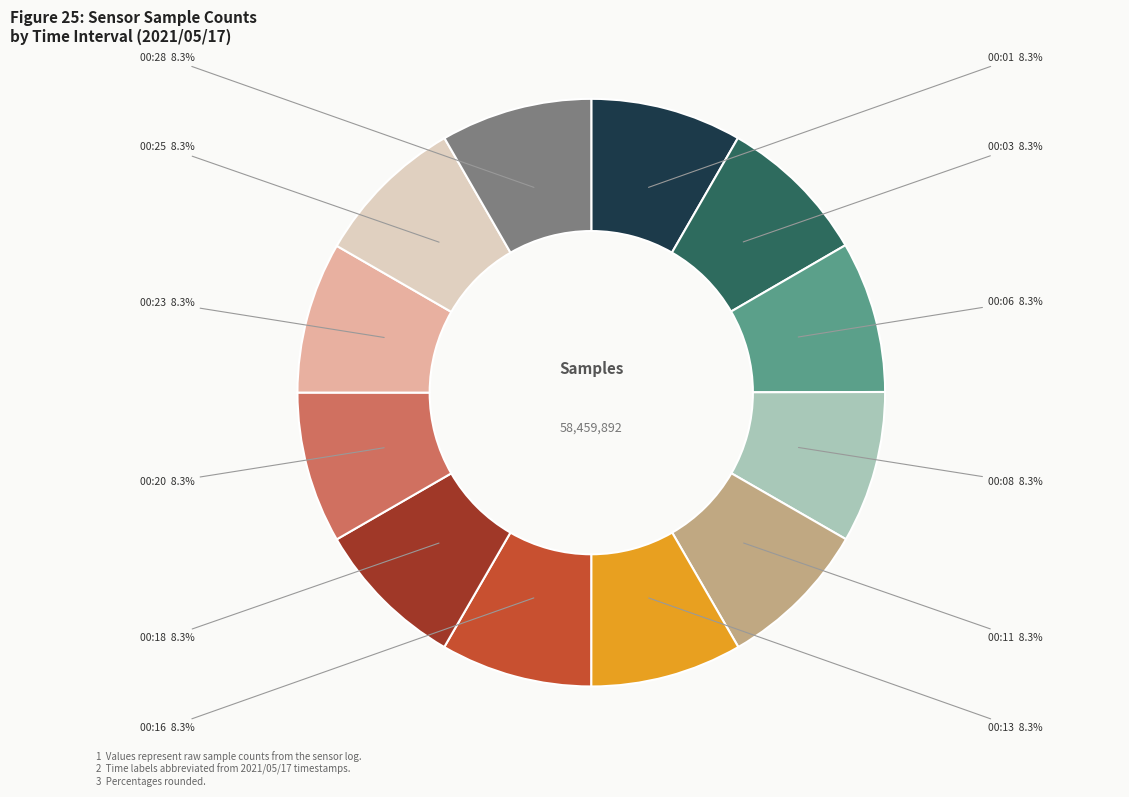

To the nearest percent, what percentage of the pie is 00:03?

8%